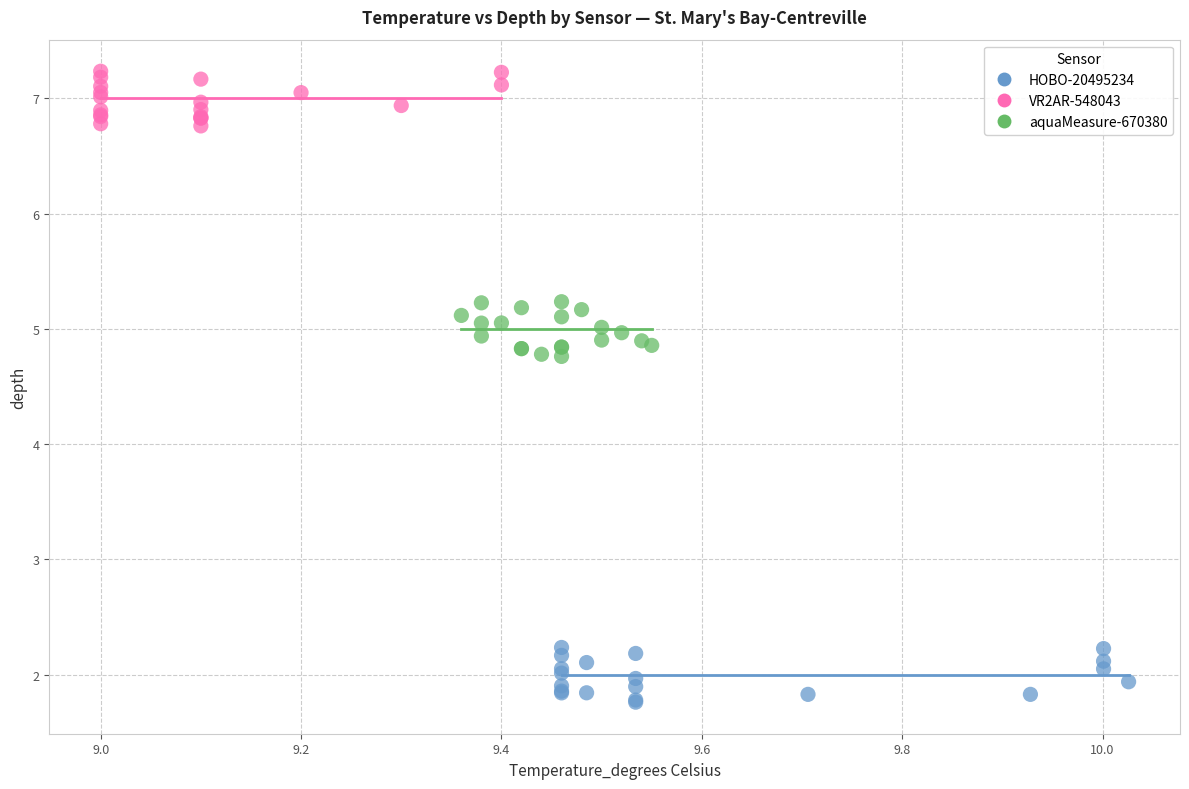

What are all the series names shown in the legend?

HOBO-20495234, VR2AR-548043, aquaMeasure-670380